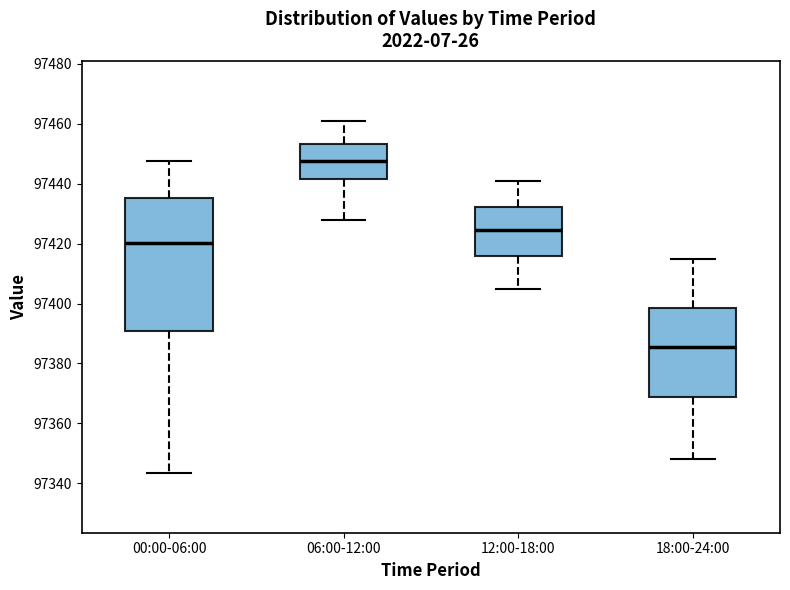

Comparing the boxes themselves (not the whiskers), which one is the tallest?

00:00-06:00